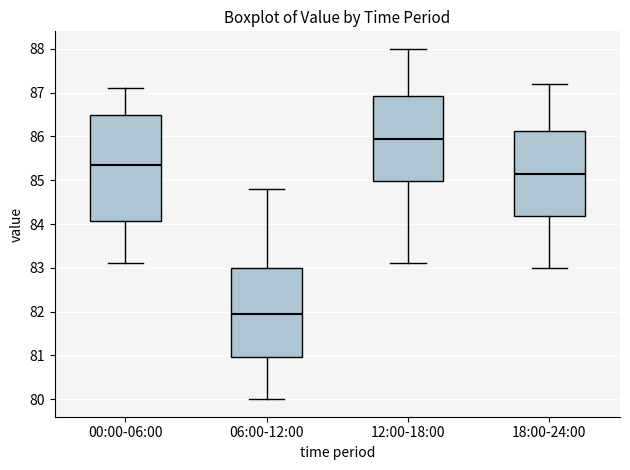

Which box is the tallest, from its lower edge to its upper edge?

00:00-06:00